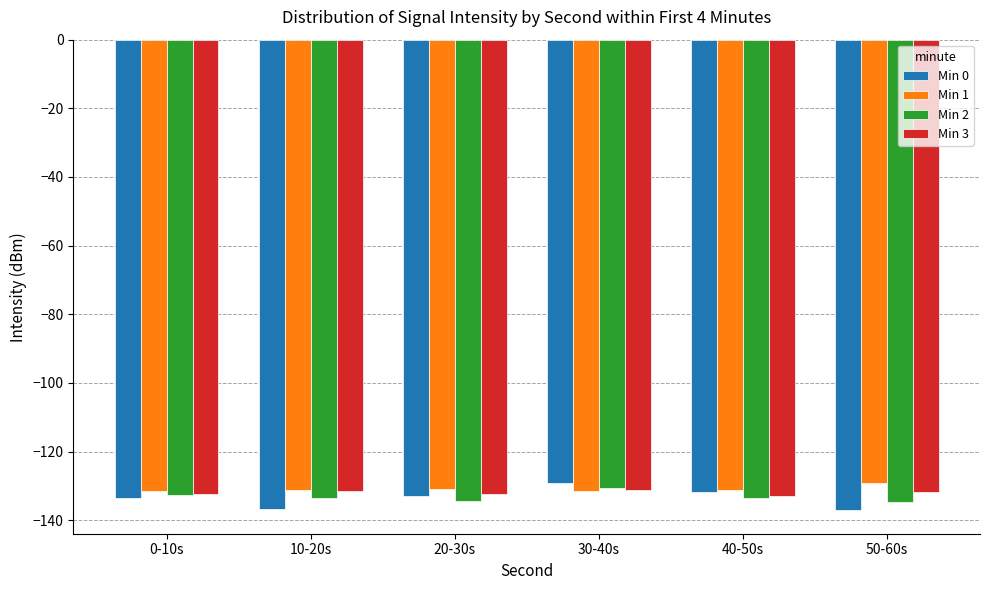

What is the difference between the second highest and second lowest values in the Min 2 series?

1.9